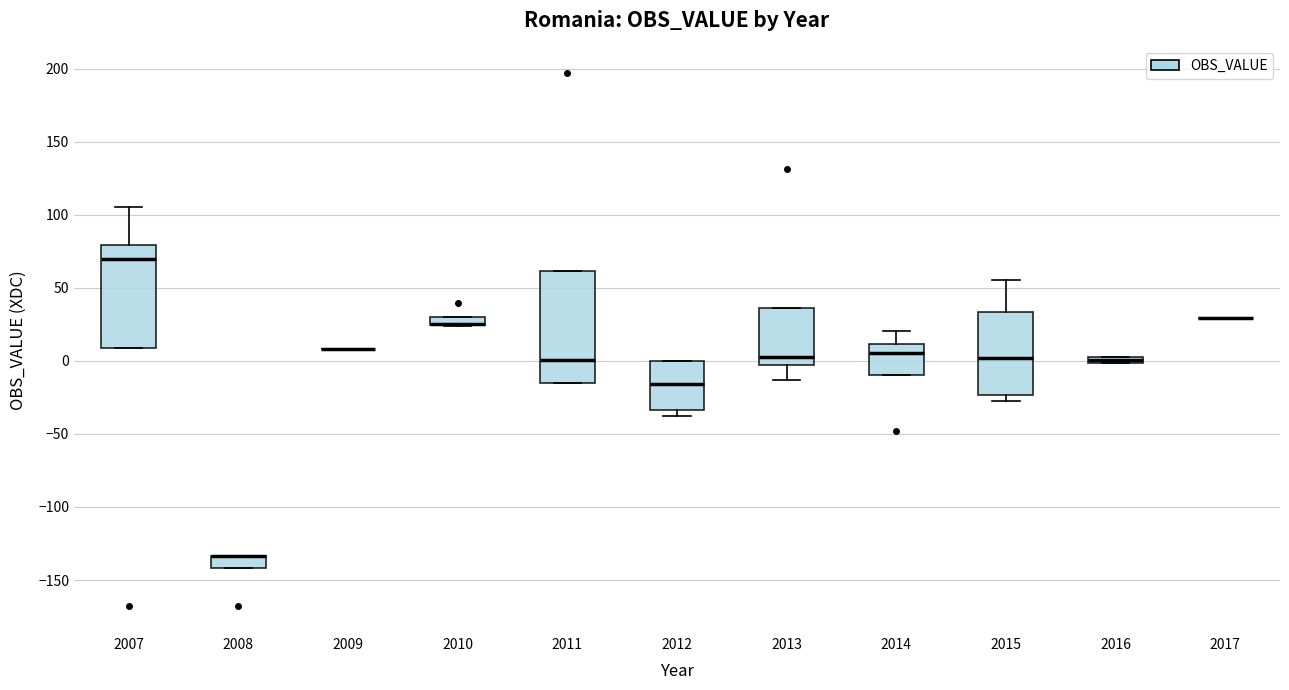

Comparing the boxes themselves (not the whiskers), which one is the tallest?

2011